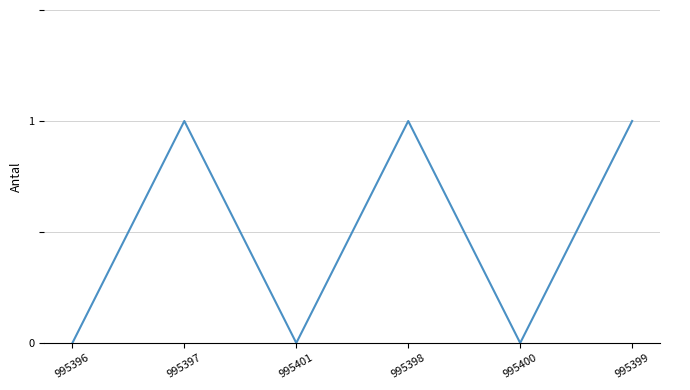

What position from the left is 995396?

1